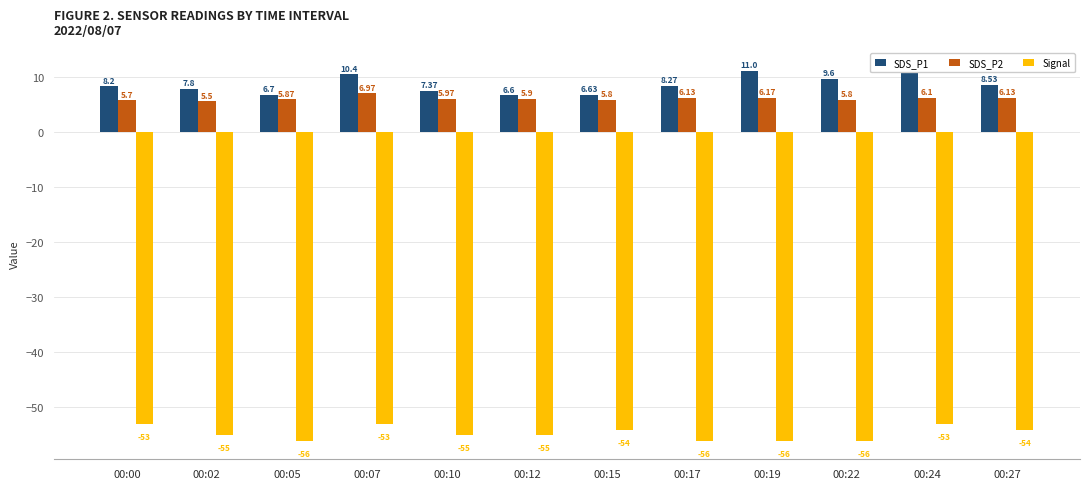

Is the value of SDS_P2 at 00:24 greater than the value of Signal at 00:02?

Yes